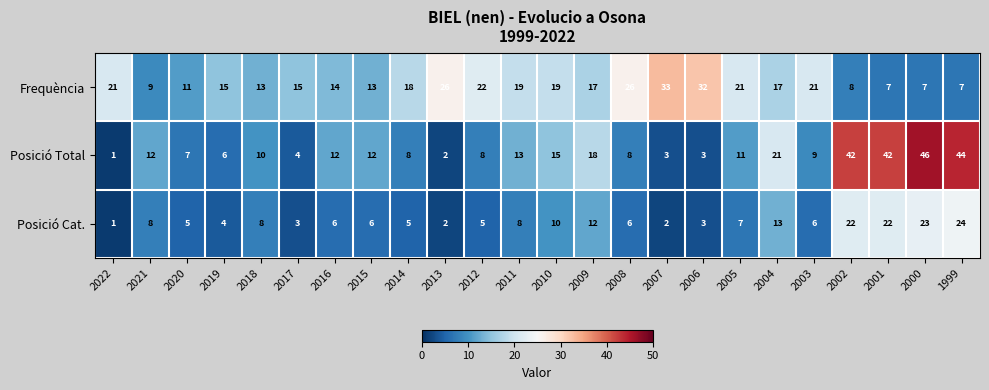

What is the spread (max minus min) of values at 2018?

5